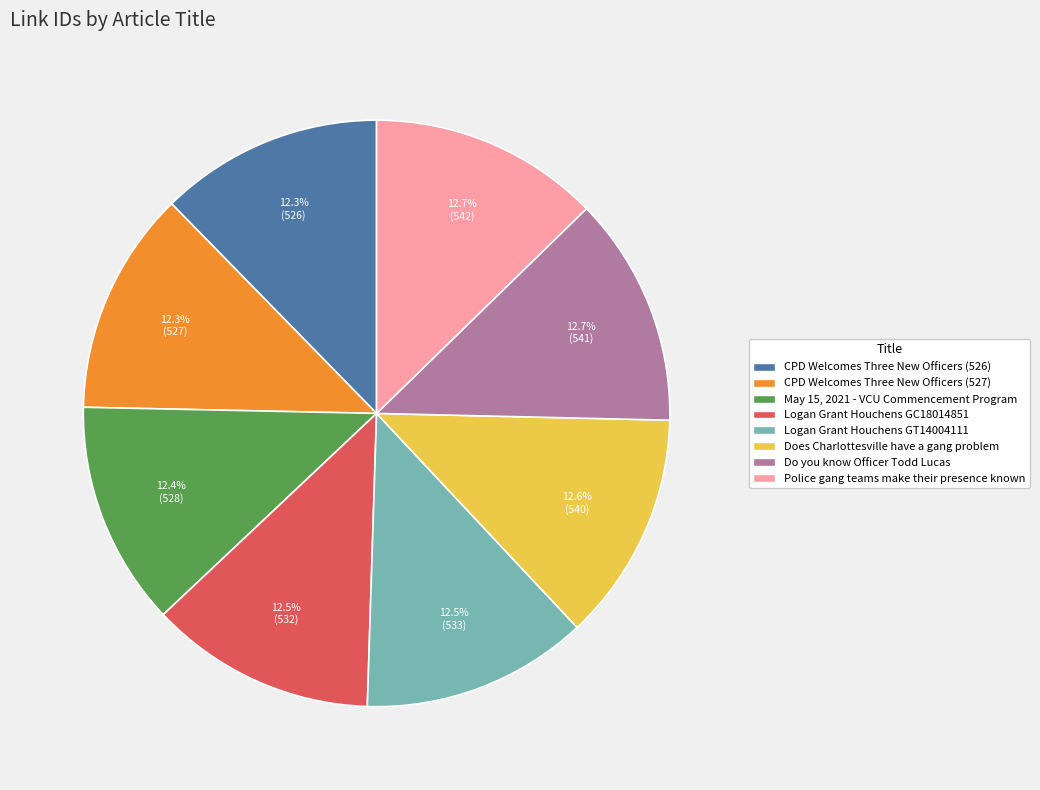

Is there any slice that represents more than half of the pie?

No